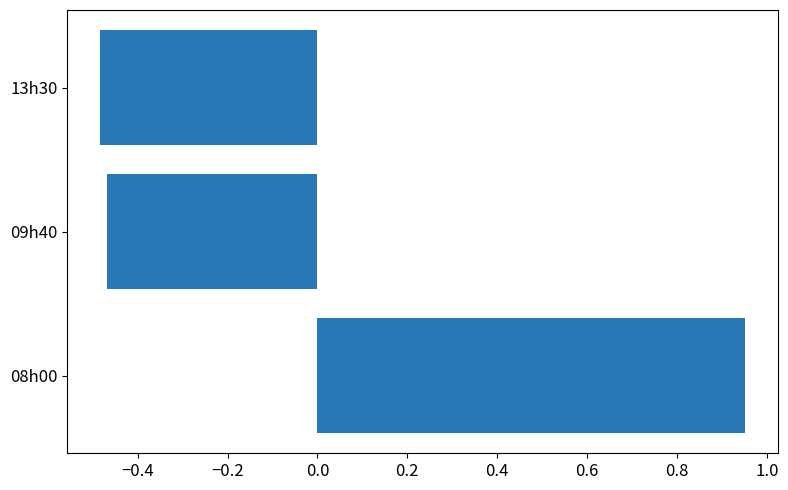

True or false: the data shows -0.8 at 13h30.

False